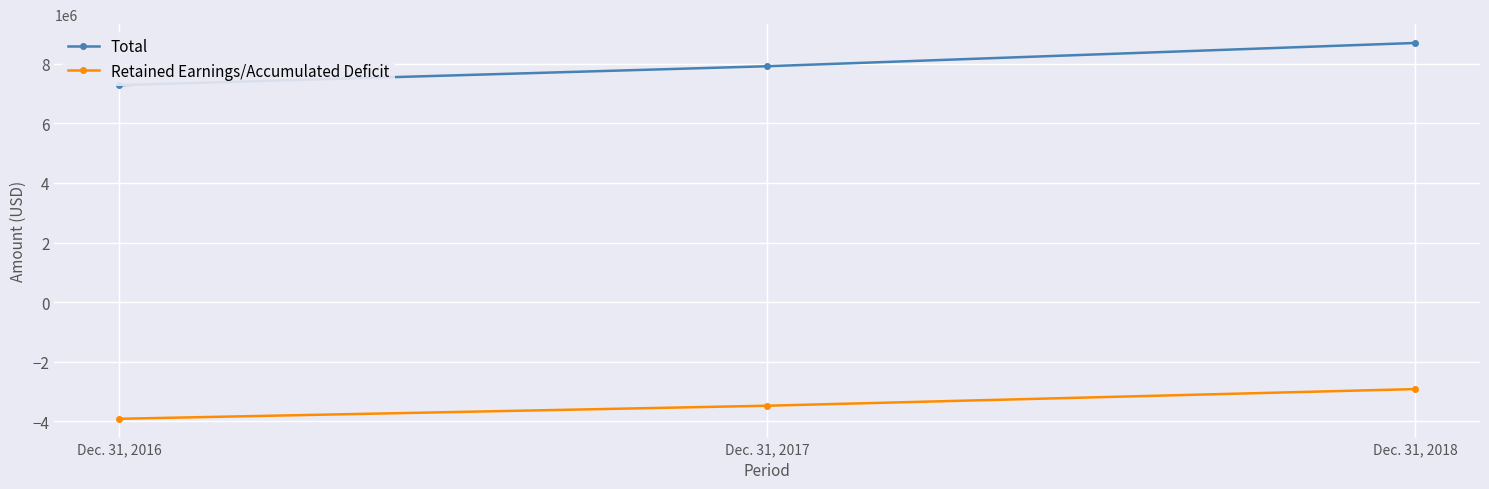

At which label is Total closest to 7990860?

Dec. 31, 2017